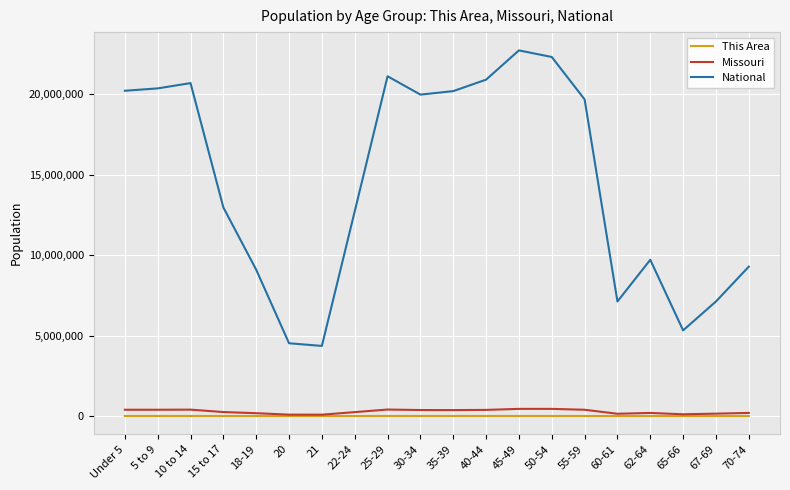

At how many categories does at least one series exceed 6336778?

17